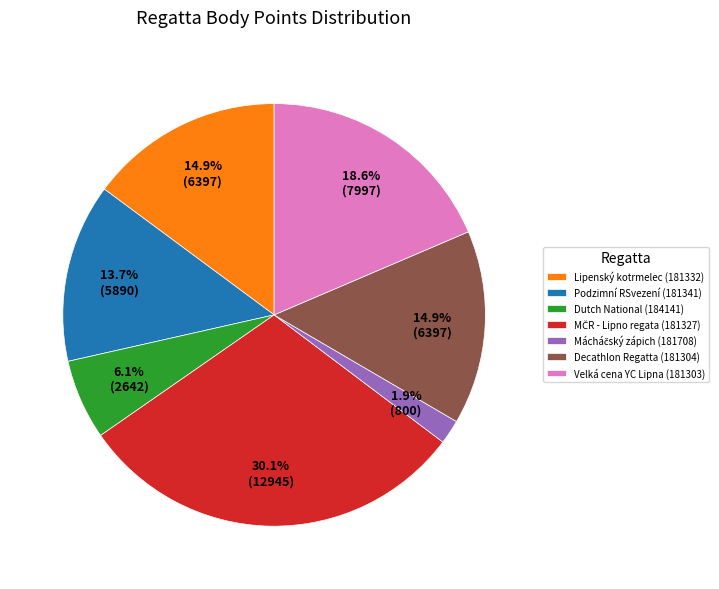

Combined, do Decathlon Regatta (181304) and Podzimní RSvezení (181341) account for over 50%?

No